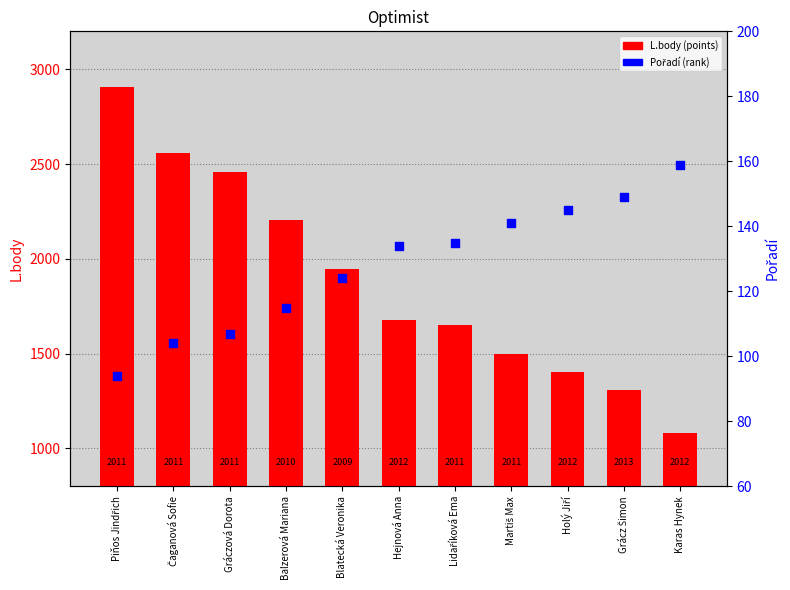

Which series has the largest Y range (max minus min)?

L.body (points)